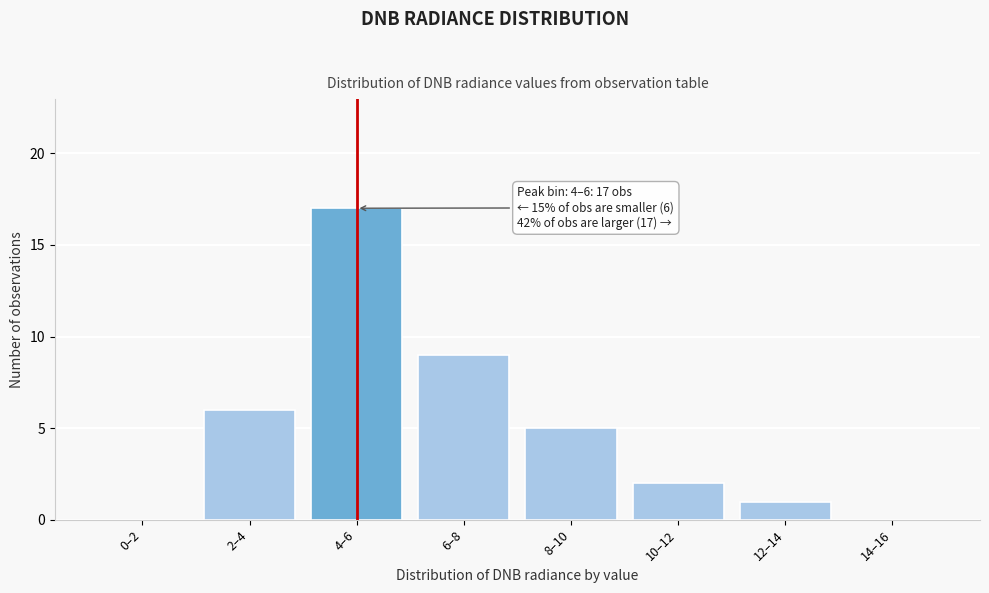

Reading right to left, transcribe all the data shown in this chart.

14–16=0	12–14=1	10–12=2	8–10=5	6–8=9	4–6=17	2–4=6	0–2=0